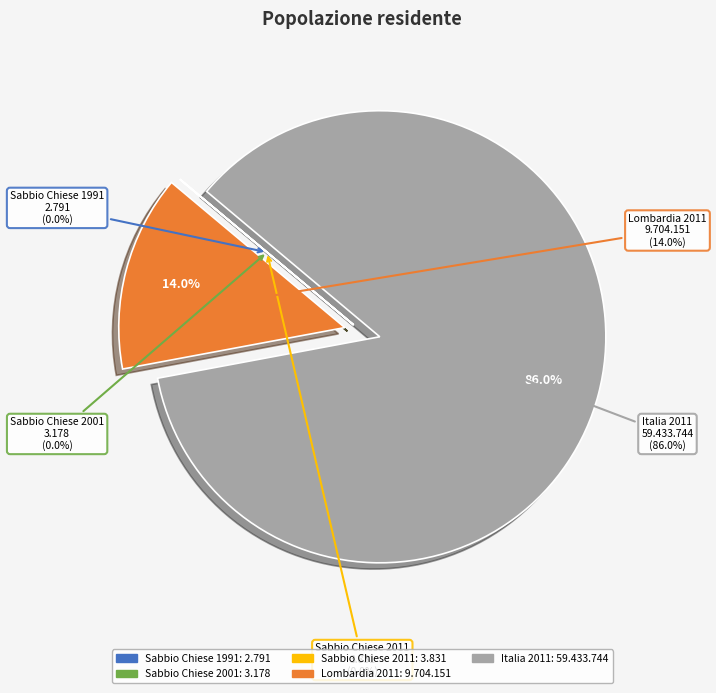

Between Italia 2011 and Sabbio Chiese 2011, which is larger?

Italia 2011